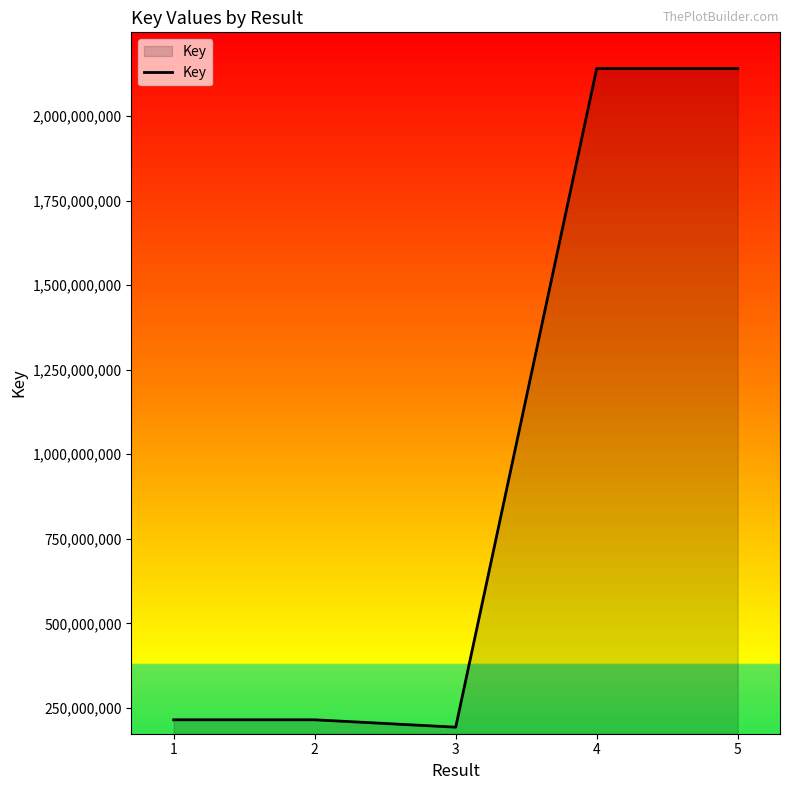

True or false: the data shows 131632931 at 1.

False